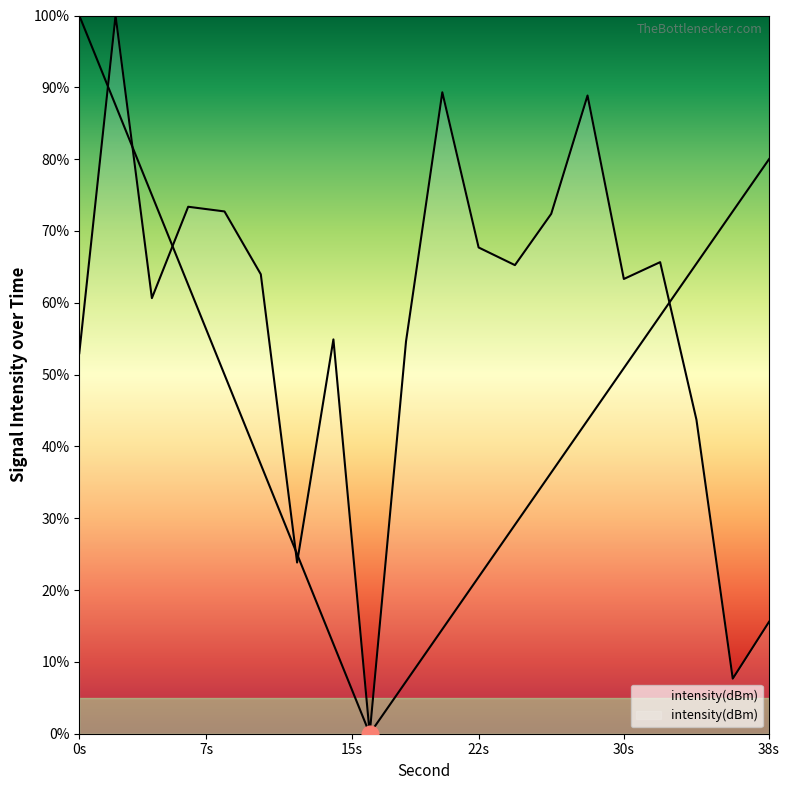

The chart shows a value of 83.6 at 4. True or false?

False